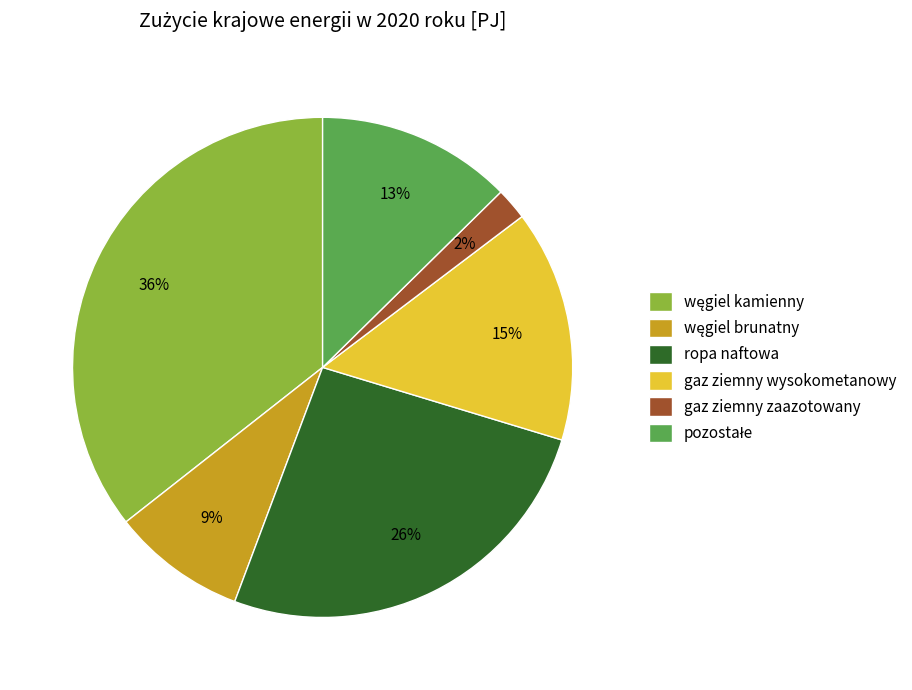

How many segments does this pie chart have?

6